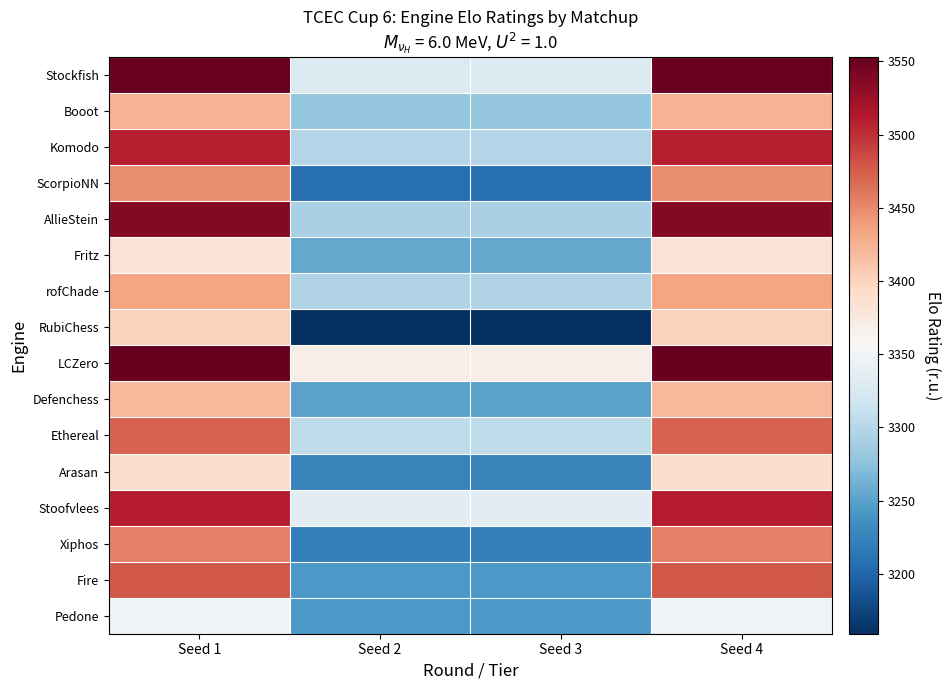

At how many categories does at least one series exceed 3521?

2